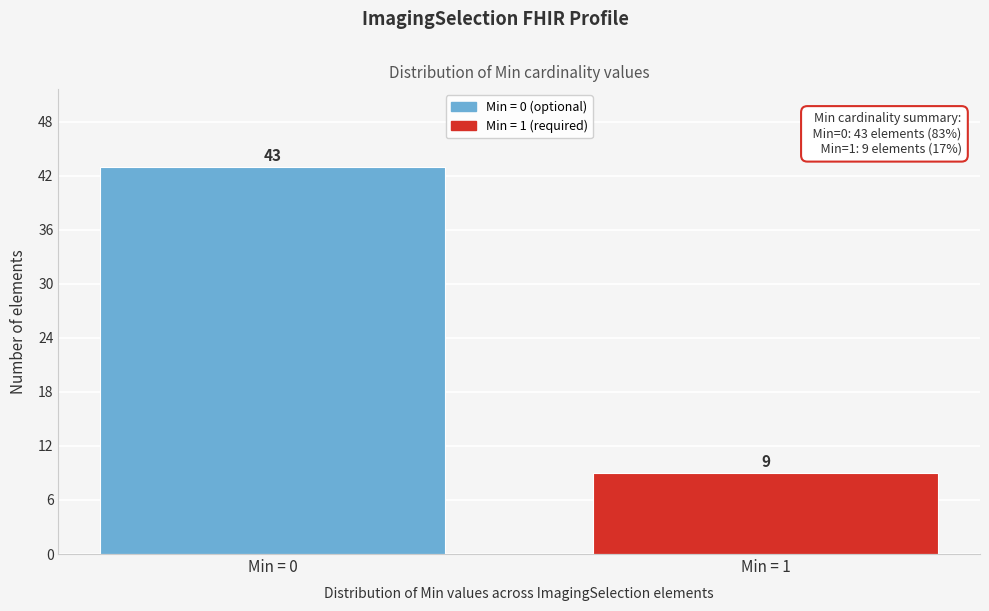

Reading left to right, list all the values displayed in this chart.

Min = 0=43	Min = 1=9